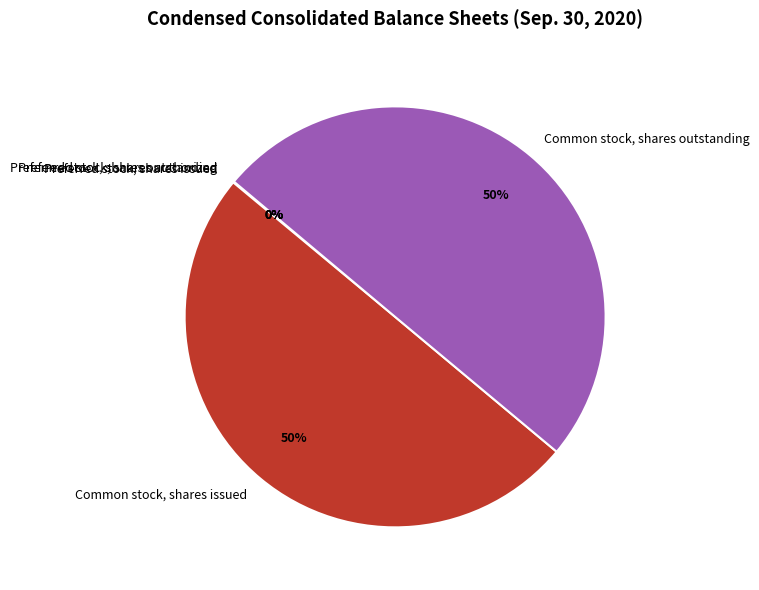

To the nearest percent, what portion does Common stock, shares outstanding represent?

50%